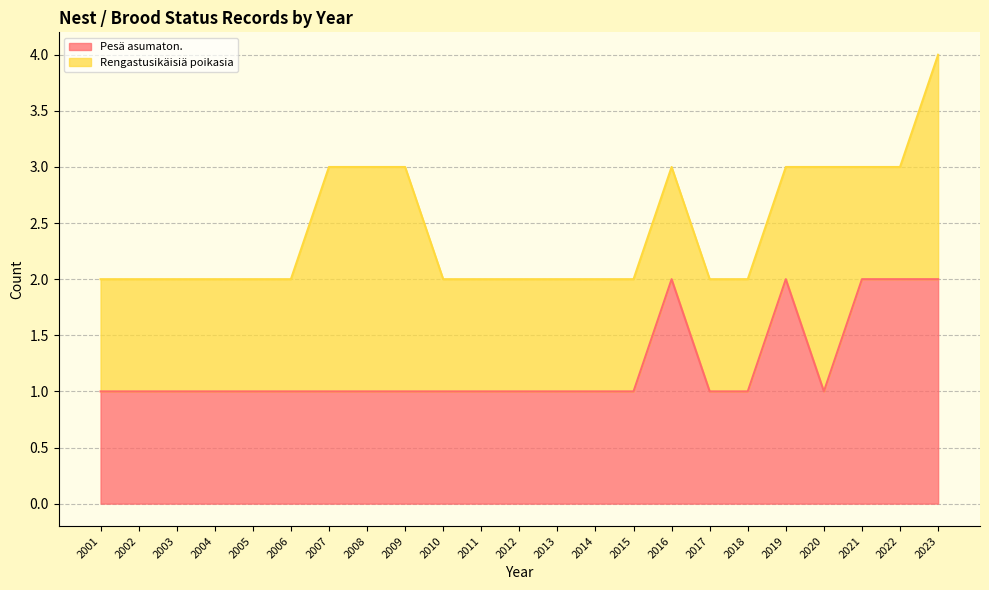

What is the value of the 20th point from the left?

1